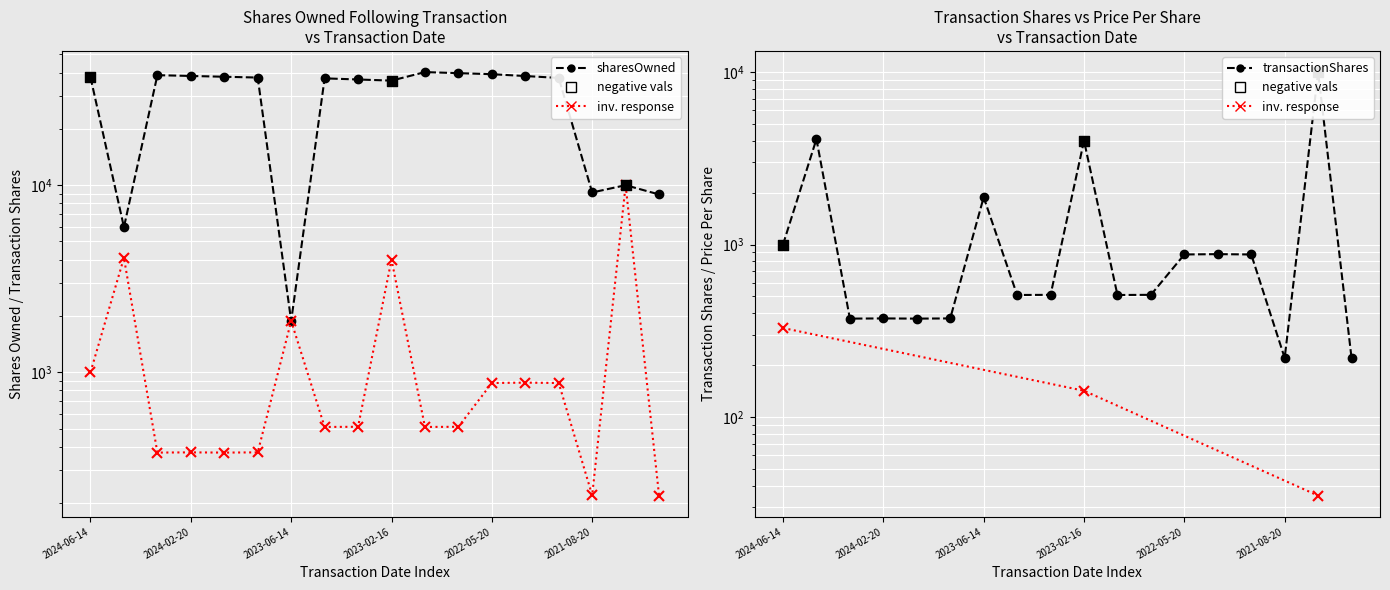

What are all the series names shown in the legend?

sharesOwnedFollowingTransaction, transactionShares